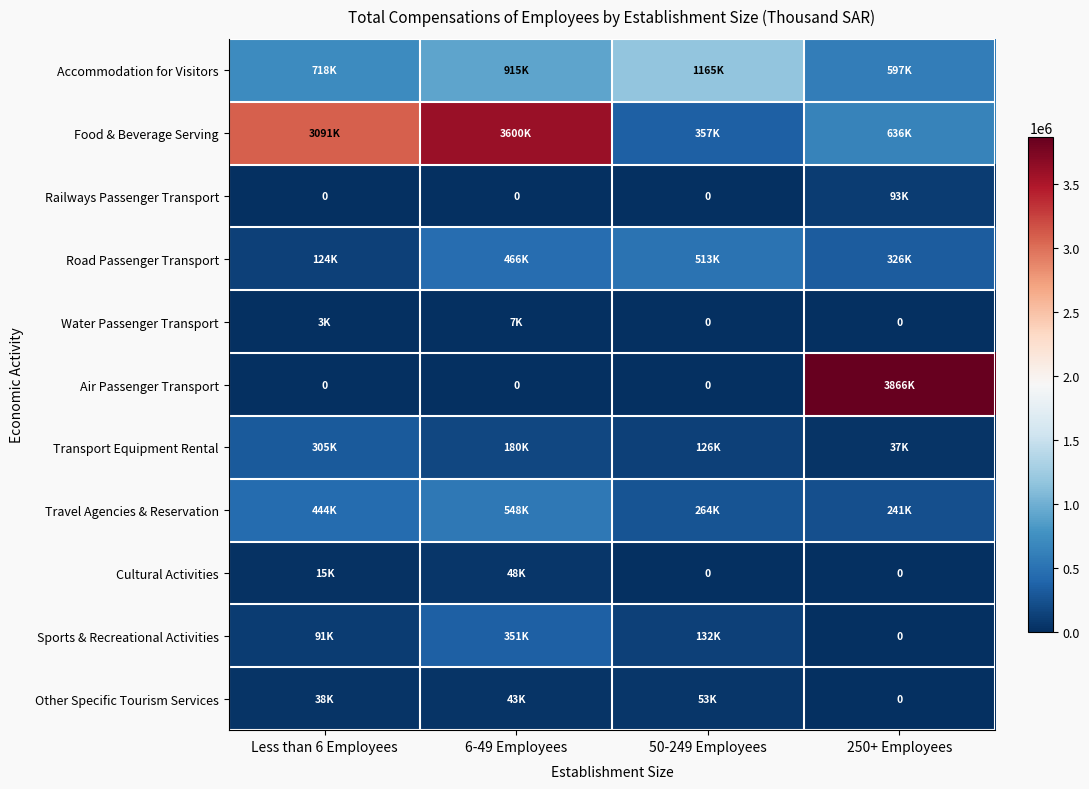

True or false: Sports & Recreational Activities has a value of 351280 at 6-49 Employees.

True